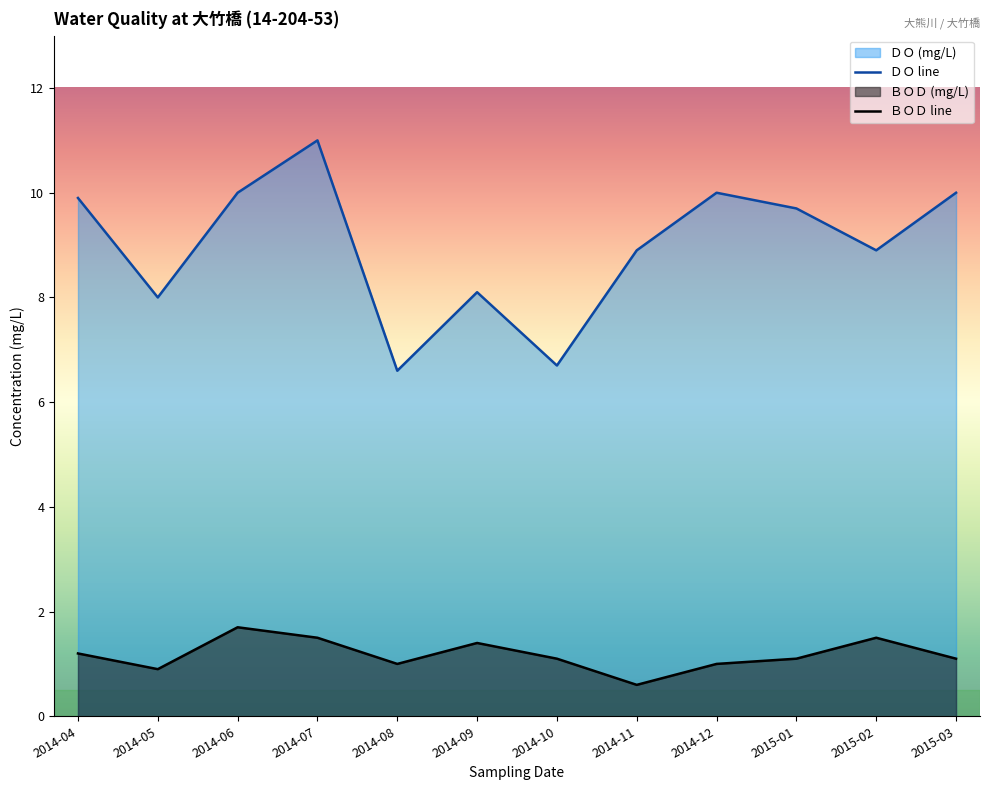

What is the minimum value for ＤＯ?

6.6